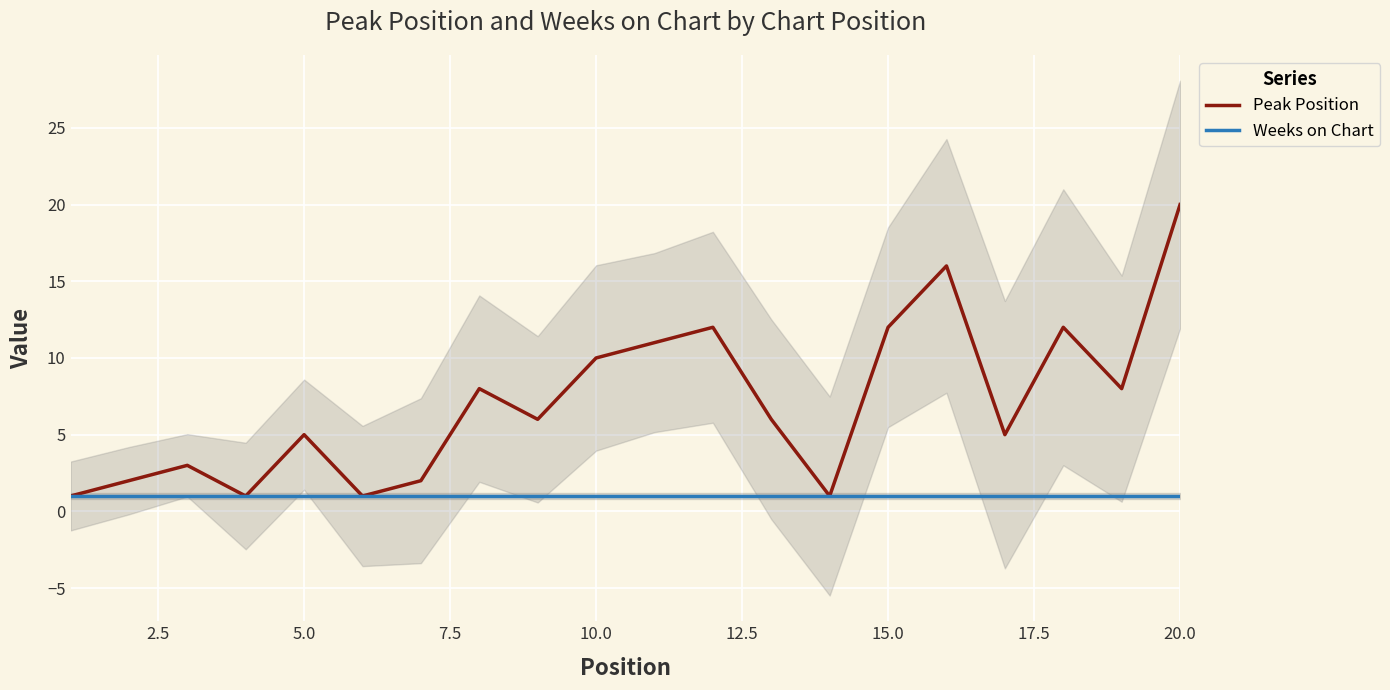

The value of Weeks on Chart at 20.0 is 1. True or false?

True